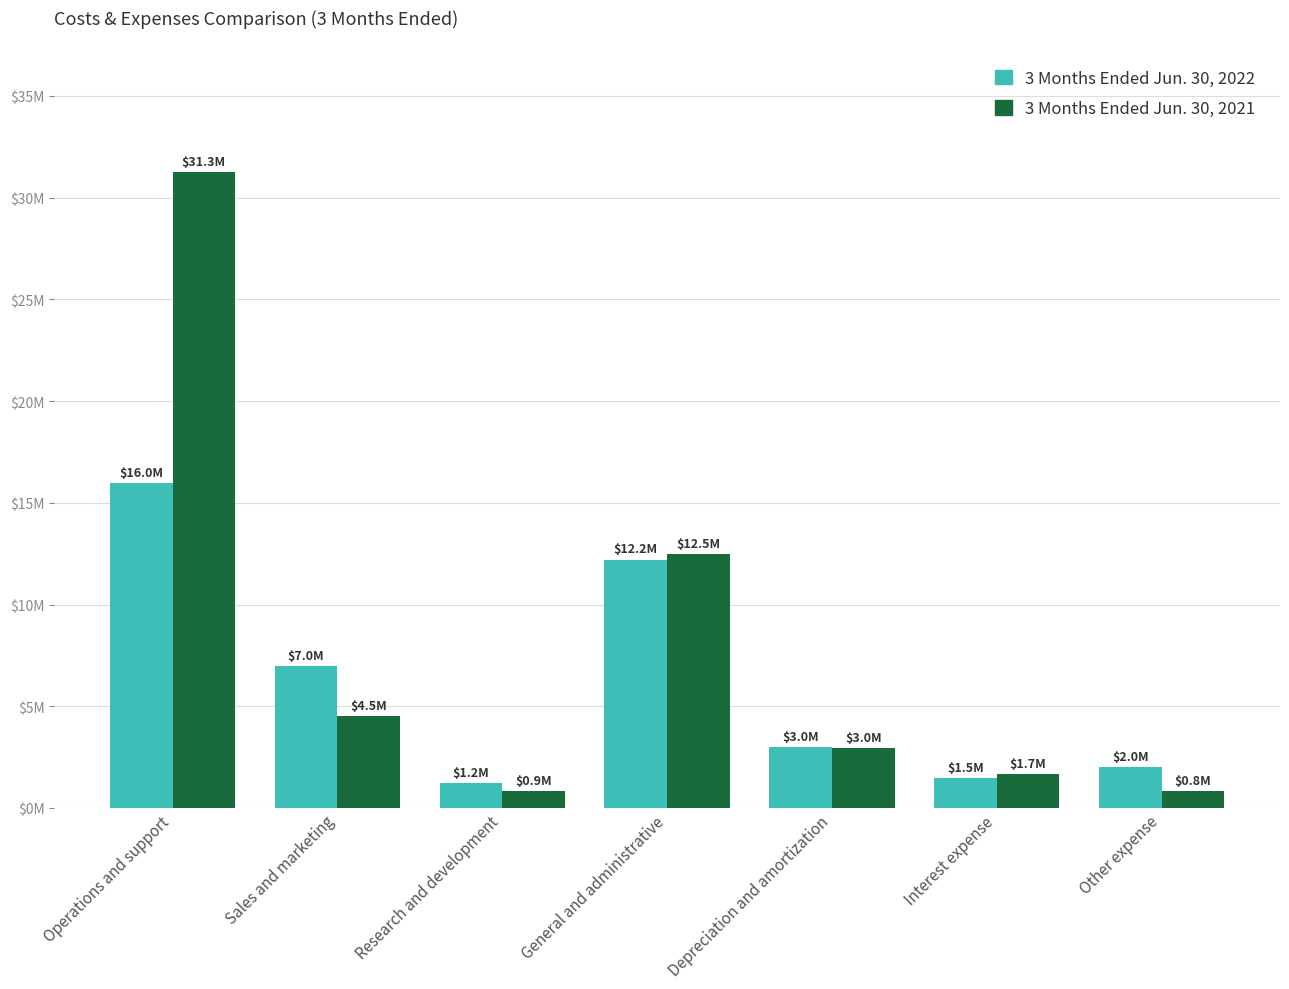

What is the average value of the 3 Months Ended Jun. 30, 2021 series?

7801857